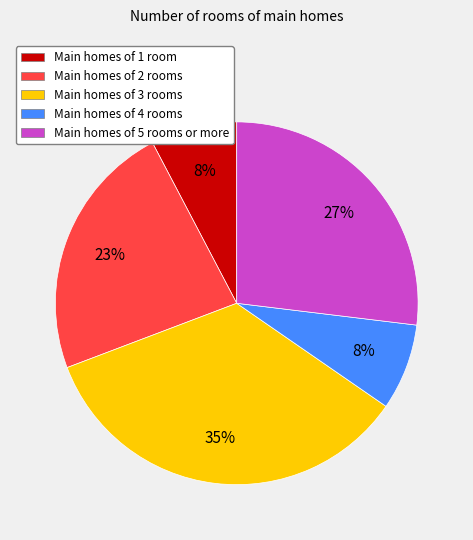

Between Main homes of 3 rooms and Main homes of 1 room, which is larger?

Main homes of 3 rooms